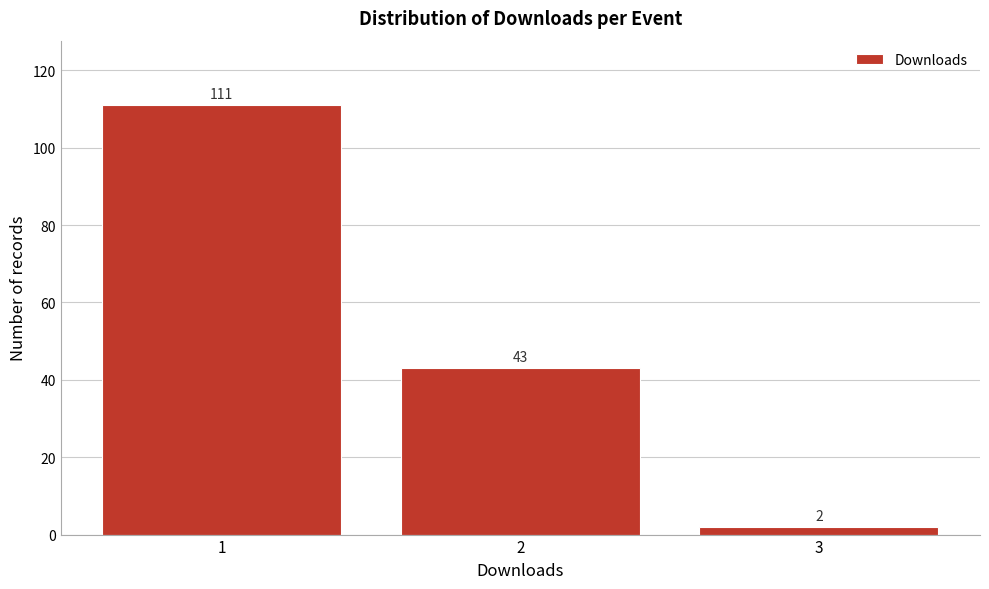

Reading right to left, extract all data points from this chart.

2	43	111